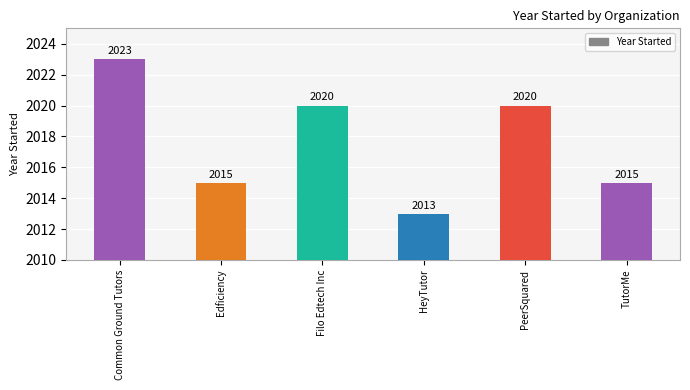

What is the average value?

2018